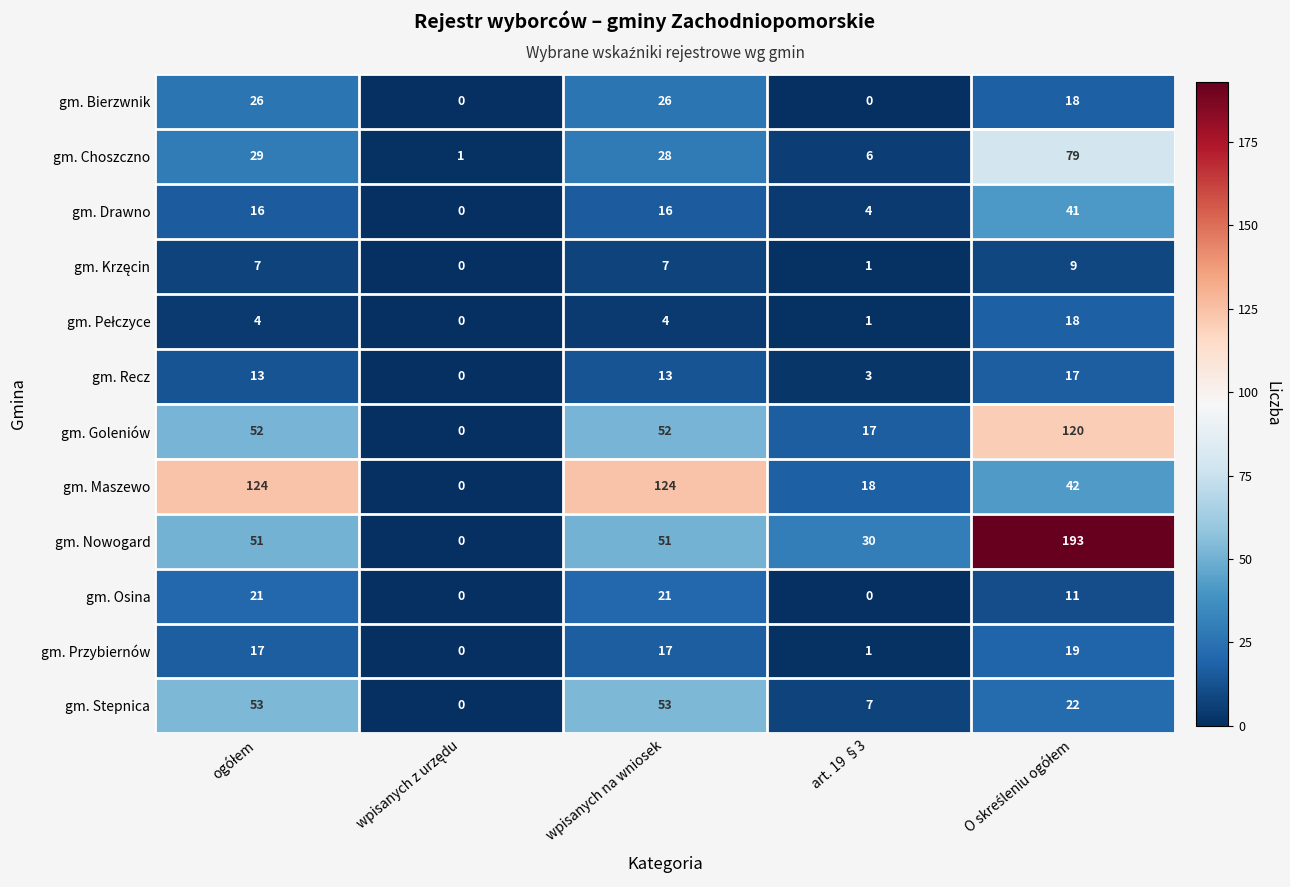

How many values in gm. Bierzwnik are above zero?

3